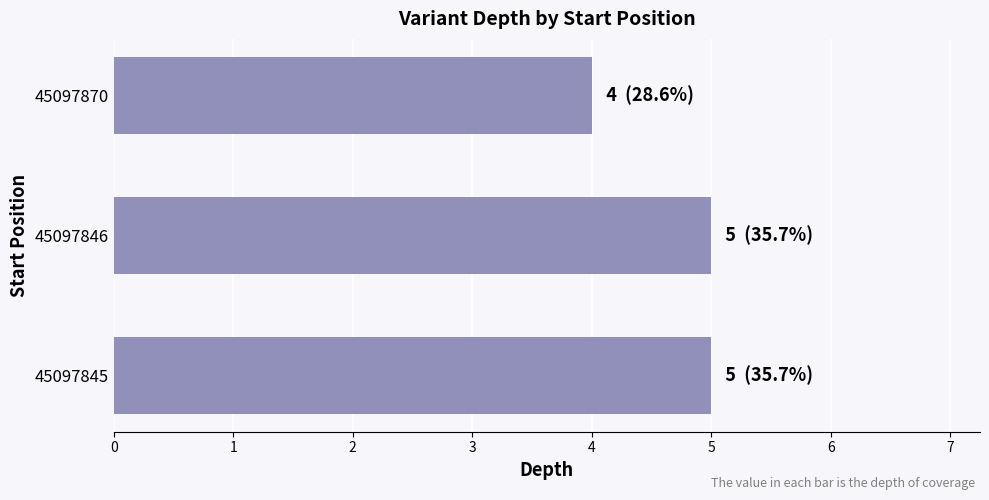

At which category does the chart reach its minimum across all series?

45097870